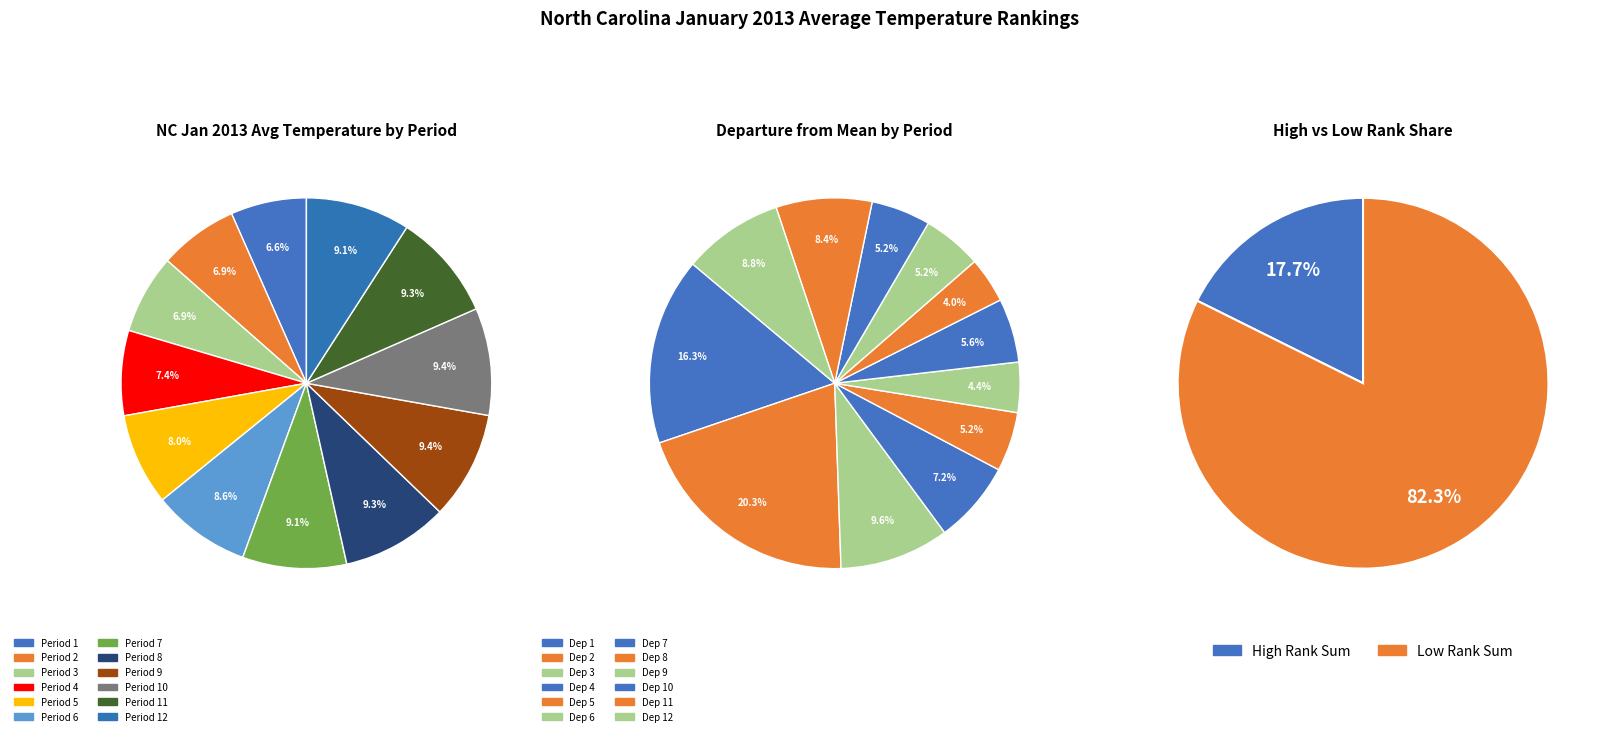

Count the number of slices in the pie.

12